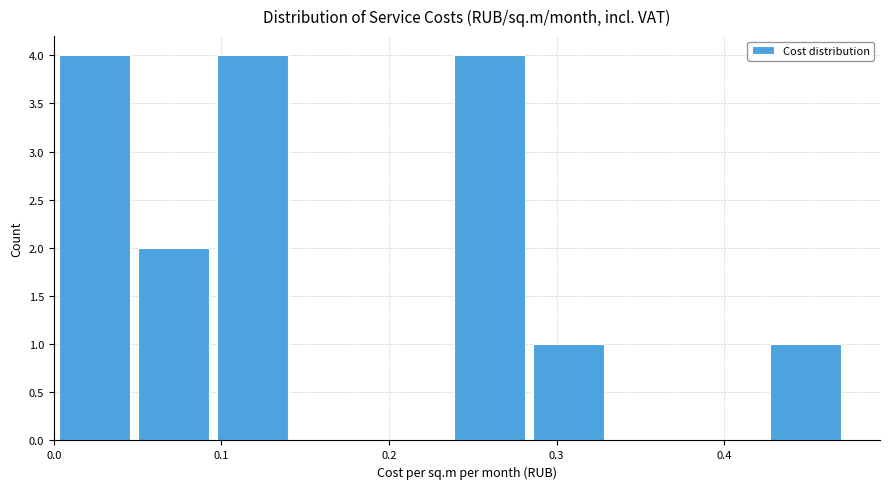

Reading left to right, transcribe this chart: for each bar, give the range it covers on the x-axis and its height. Neither the bar edges nor the heights are printed on the chart, so give them approximately, as read against the axes.

0.00 to 0.05: 4
0.05 to 0.10: 2
0.10 to 0.14: 4
0.14 to 0.19: 0
0.19 to 0.24: 0
0.24 to 0.28: 4
0.28 to 0.33: 1
0.33 to 0.38: 0
0.38 to 0.42: 0
0.42 to 0.47: 1